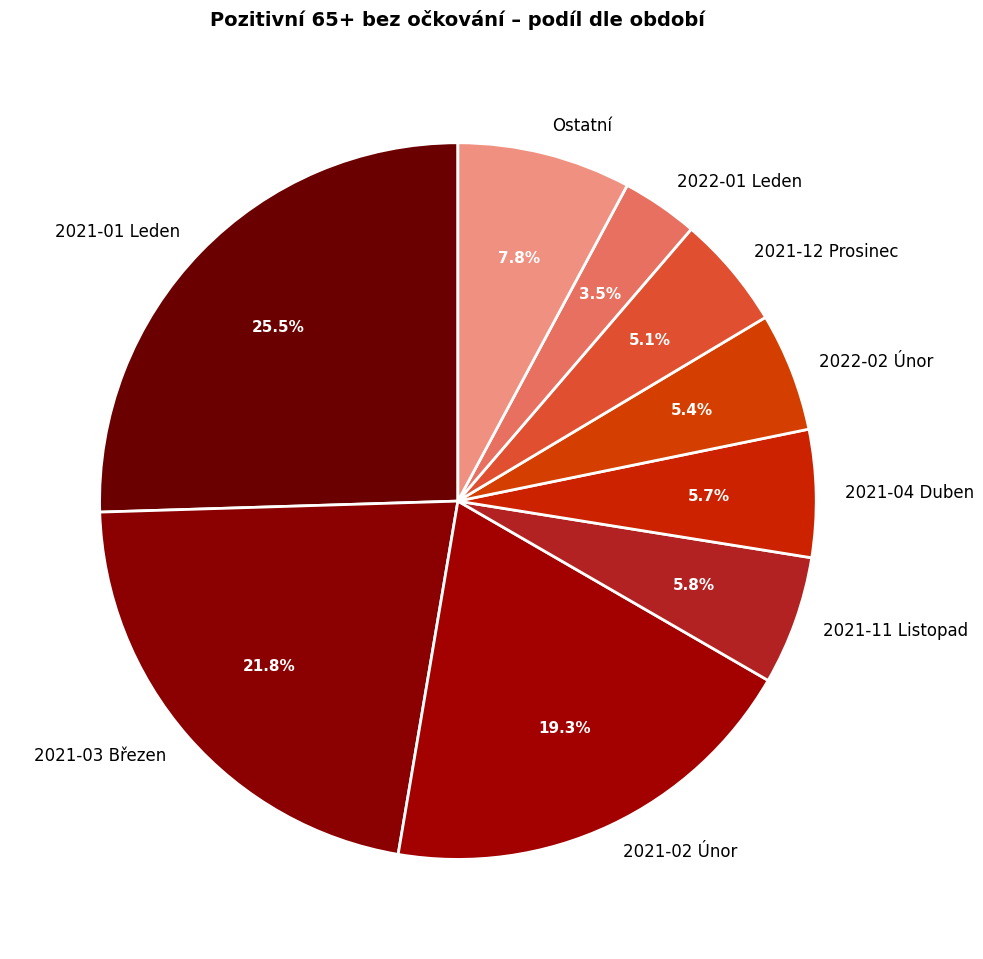

Do 2021-12 Prosinec and 2021-01 Leden together represent more than half of the pie?

No